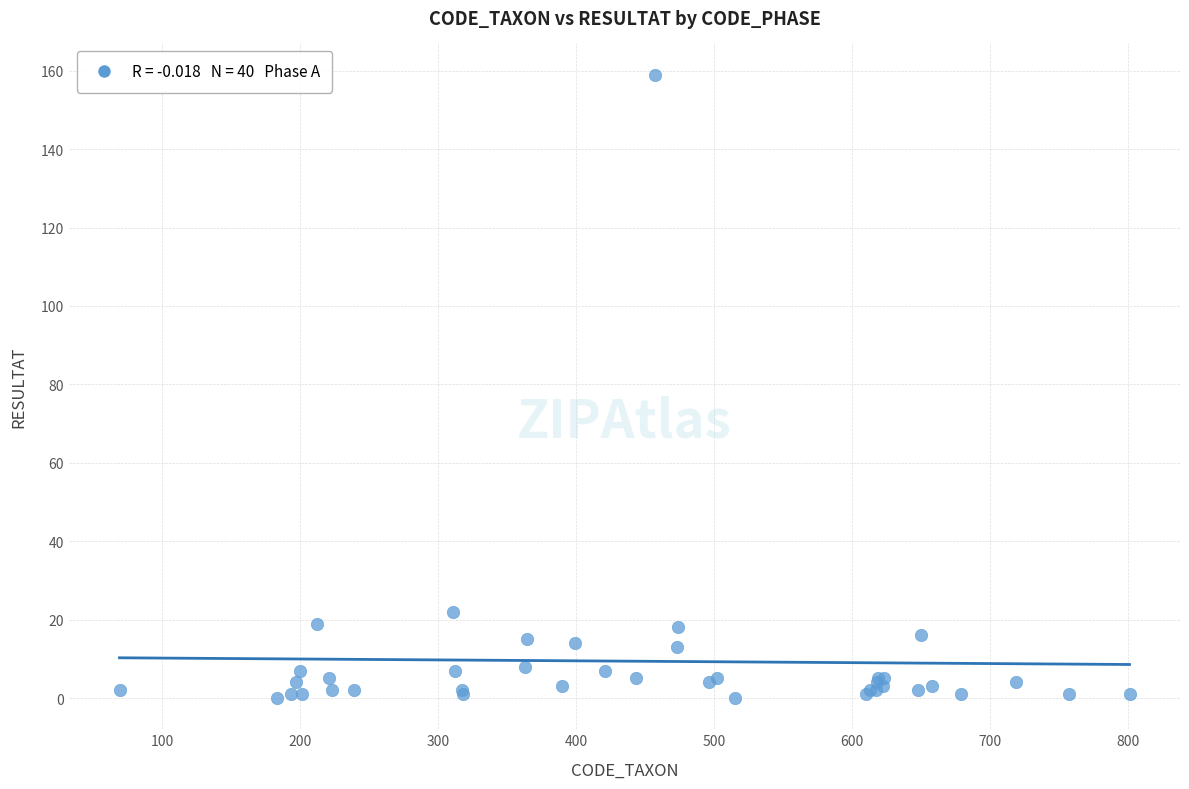

What Y value in the scatter plot is closest to 79?

22